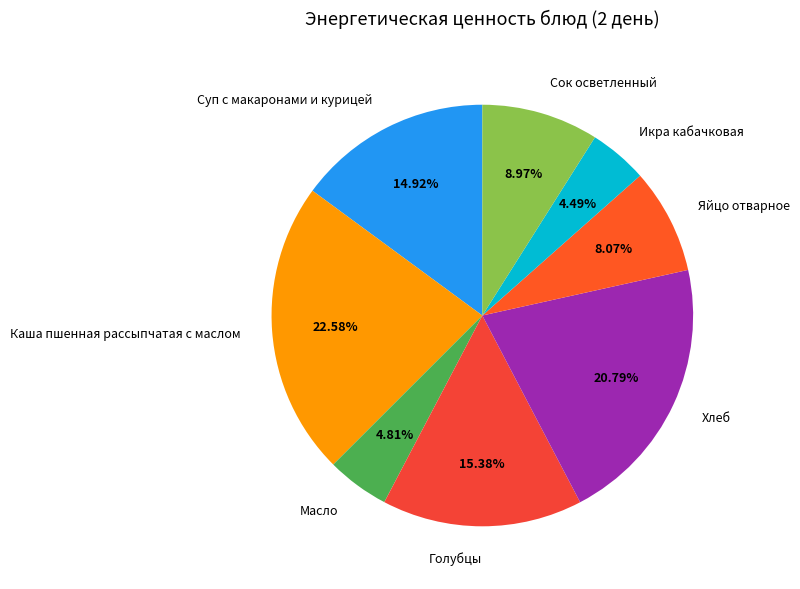

Does any single category account for the majority?

No